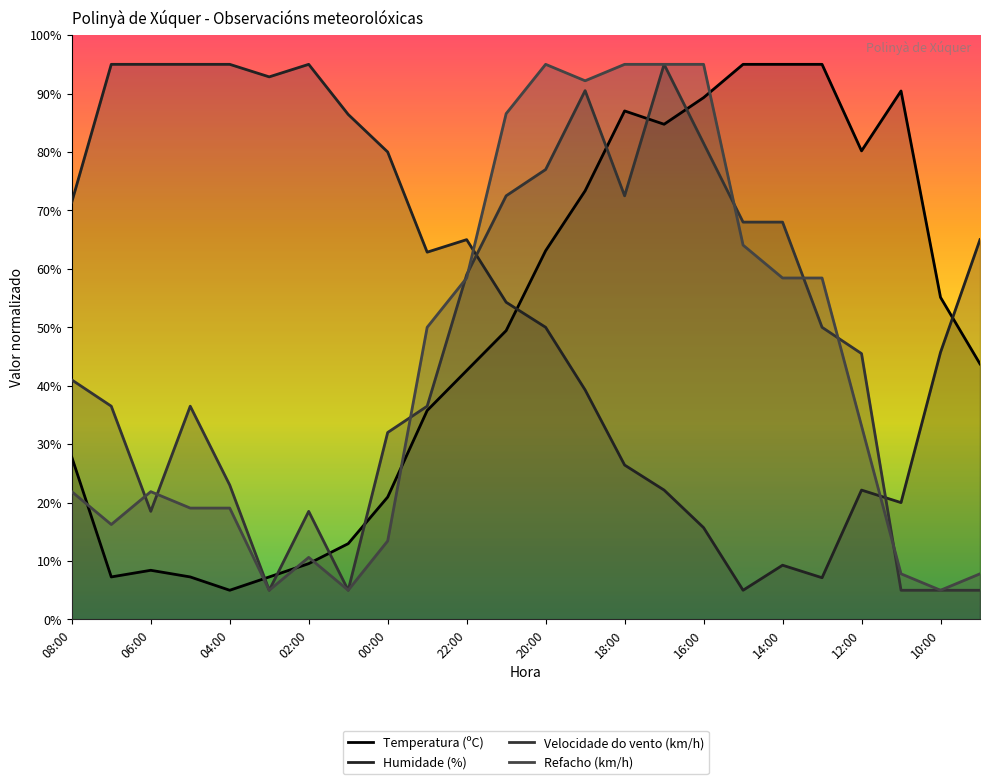

What is the difference between the maximum and second lowest values in the Velocidade do vento (km/h) series?

90.0